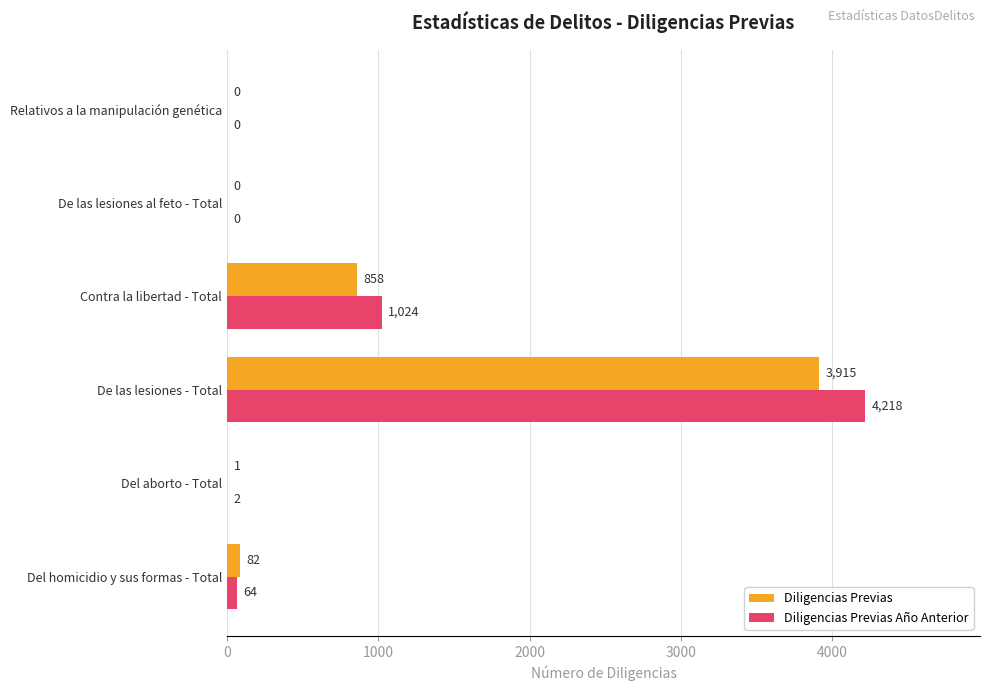

What is the highest value of the Diligencias Previas Año Anterior series?

4218